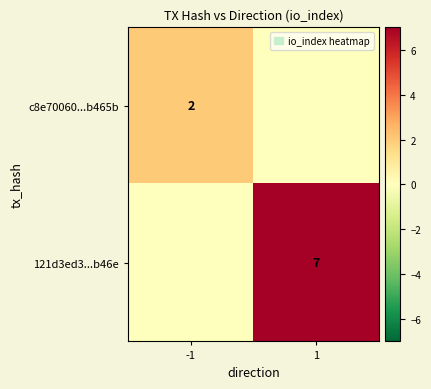

The value of c8e70060...b465b at -1 is 2. True or false?

True